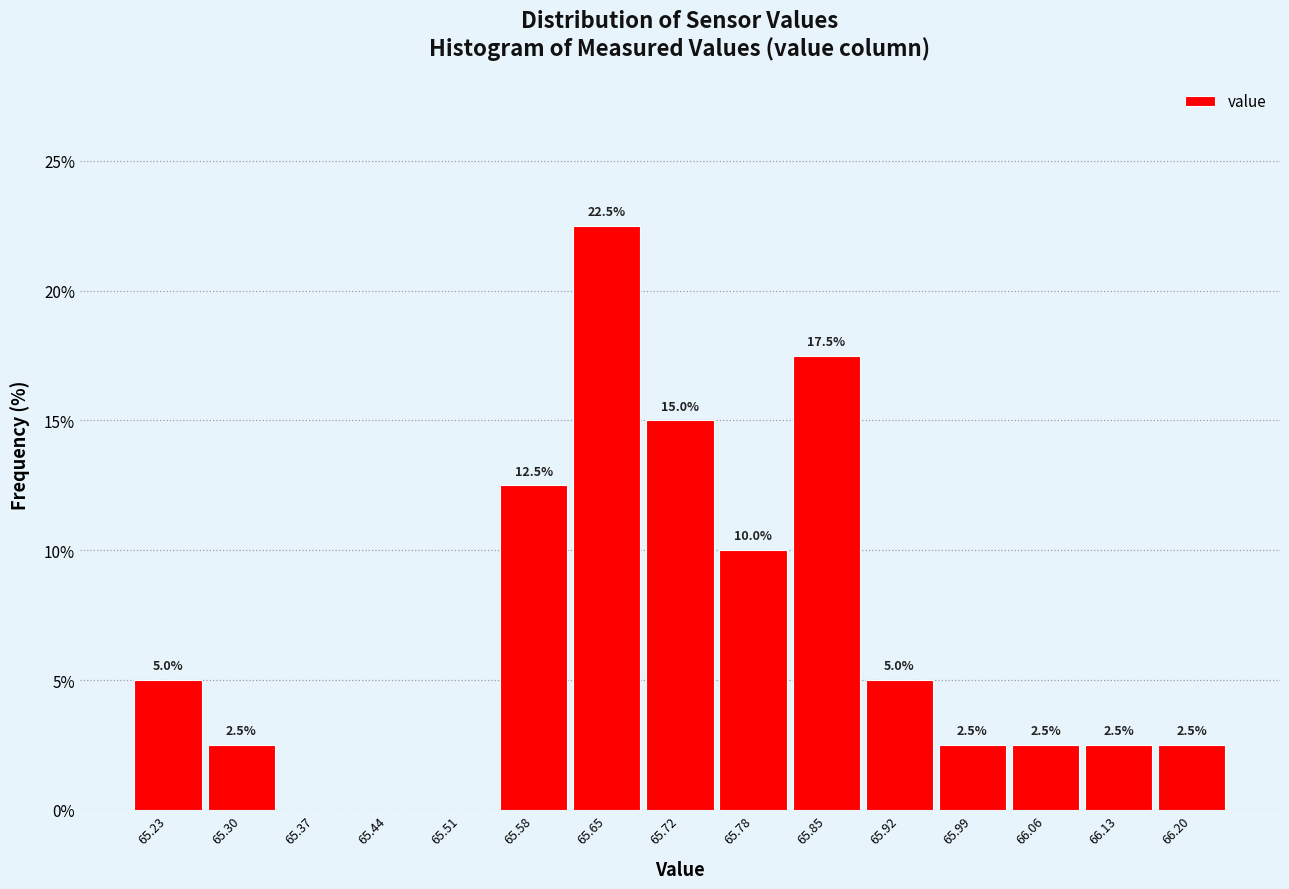

Which range on the x-axis has the tallest bar?

65.61 to 65.68